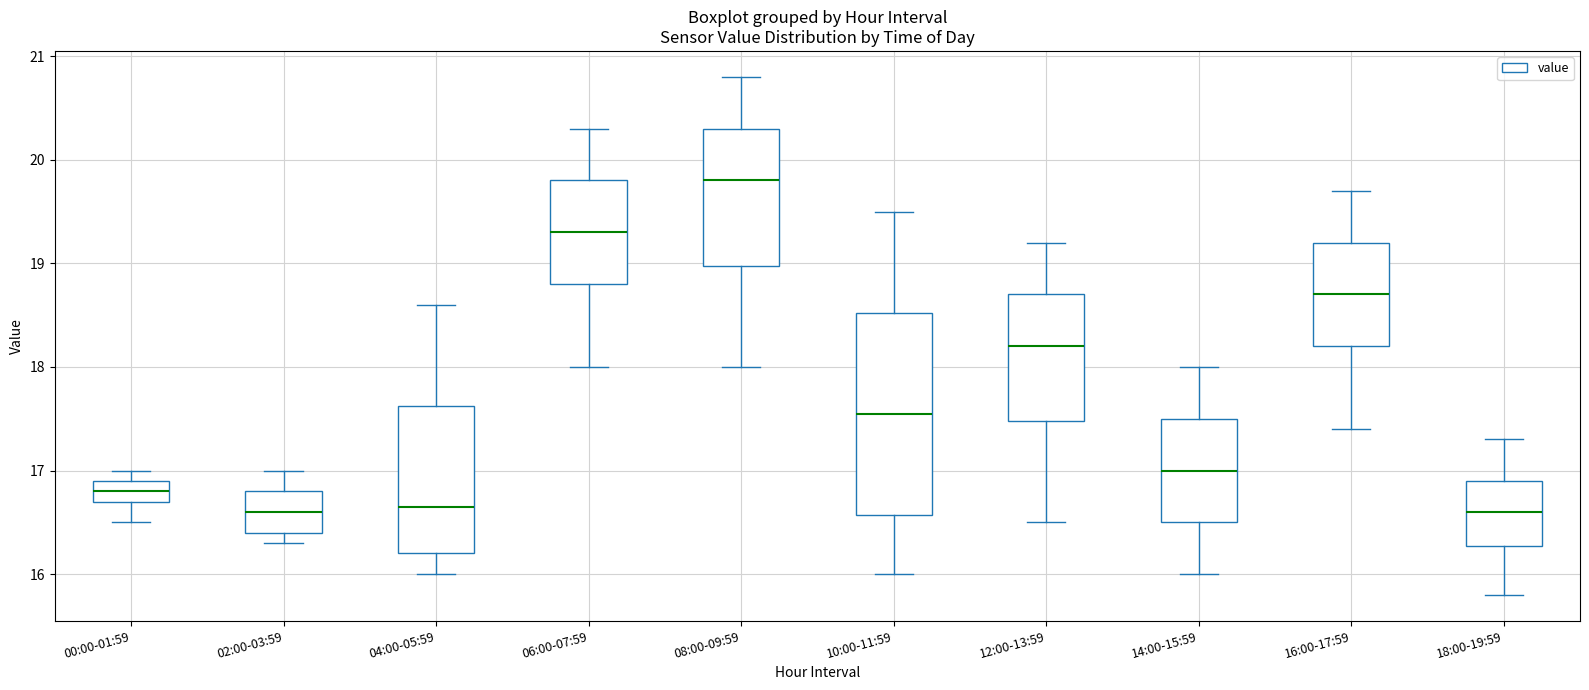

Reading left to right, read every box against the y-axis: the position of its median line, the range the box covers, and the ends of its whiskers. The values are not printed on the chart, so give them approximately, as read against the axis.

00:00-01:59: median 16.8, box 16.7 to 16.9, whiskers 16.5 to 17.0
02:00-03:59: median 16.6, box 16.4 to 16.8, whiskers 16.3 to 17.0
04:00-05:59: median 16.7, box 16.2 to 17.6, whiskers 16.0 to 18.6
06:00-07:59: median 19.3, box 18.8 to 19.8, whiskers 18.0 to 20.3
08:00-09:59: median 19.8, box 19.0 to 20.3, whiskers 18.0 to 20.8
10:00-11:59: median 17.6, box 16.6 to 18.5, whiskers 16.0 to 19.5
12:00-13:59: median 18.2, box 17.5 to 18.7, whiskers 16.5 to 19.2
14:00-15:59: median 17.0, box 16.5 to 17.5, whiskers 16.0 to 18.0
16:00-17:59: median 18.7, box 18.2 to 19.2, whiskers 17.4 to 19.7
18:00-19:59: median 16.6, box 16.3 to 16.9, whiskers 15.8 to 17.3